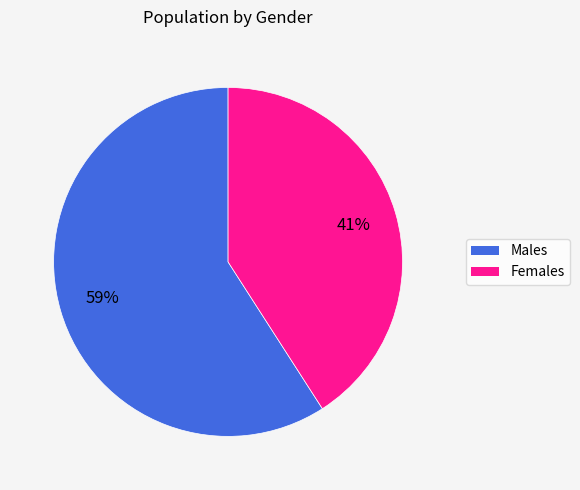

To the nearest percent, what is the average slice percentage?

50%